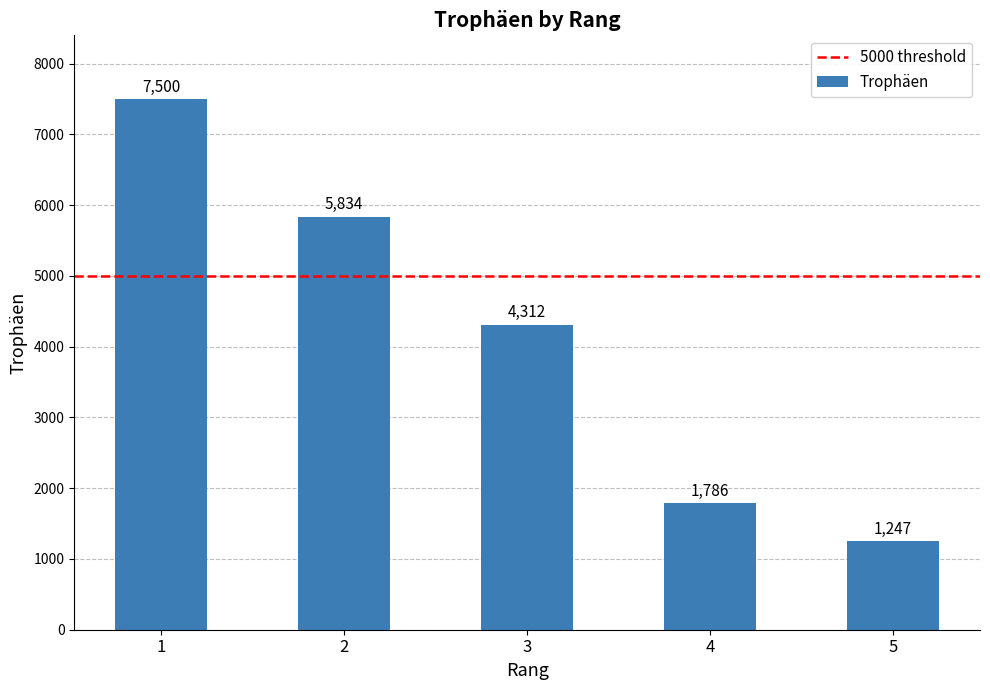

Which label corresponds to the smallest value in the chart?

5